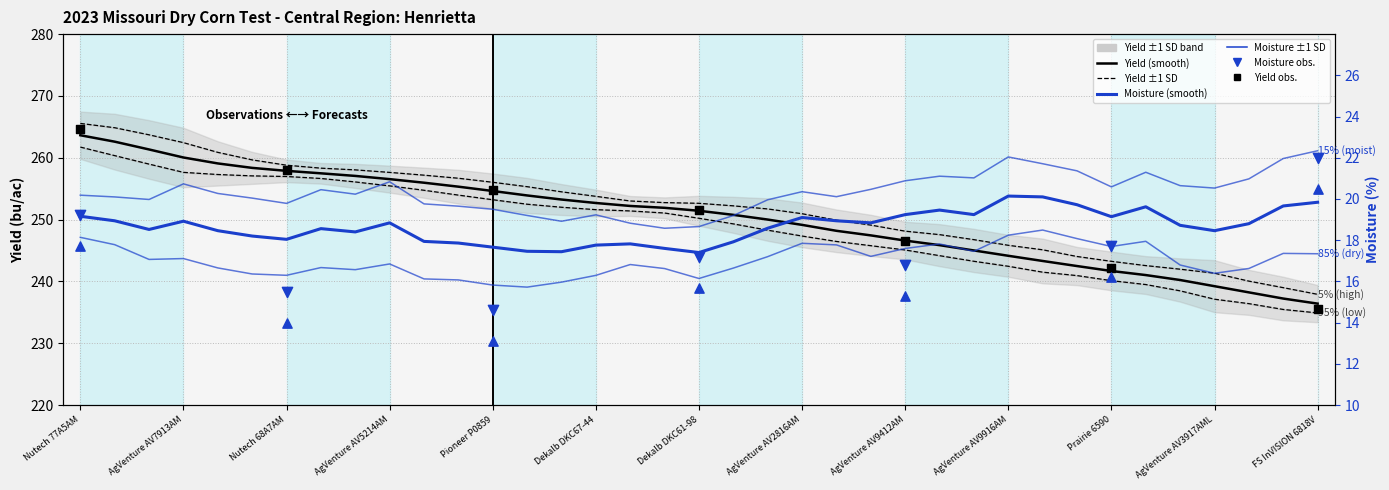

What is the change in value from Nutech 77A5AM to FS InVISION 6818V?

-27.2